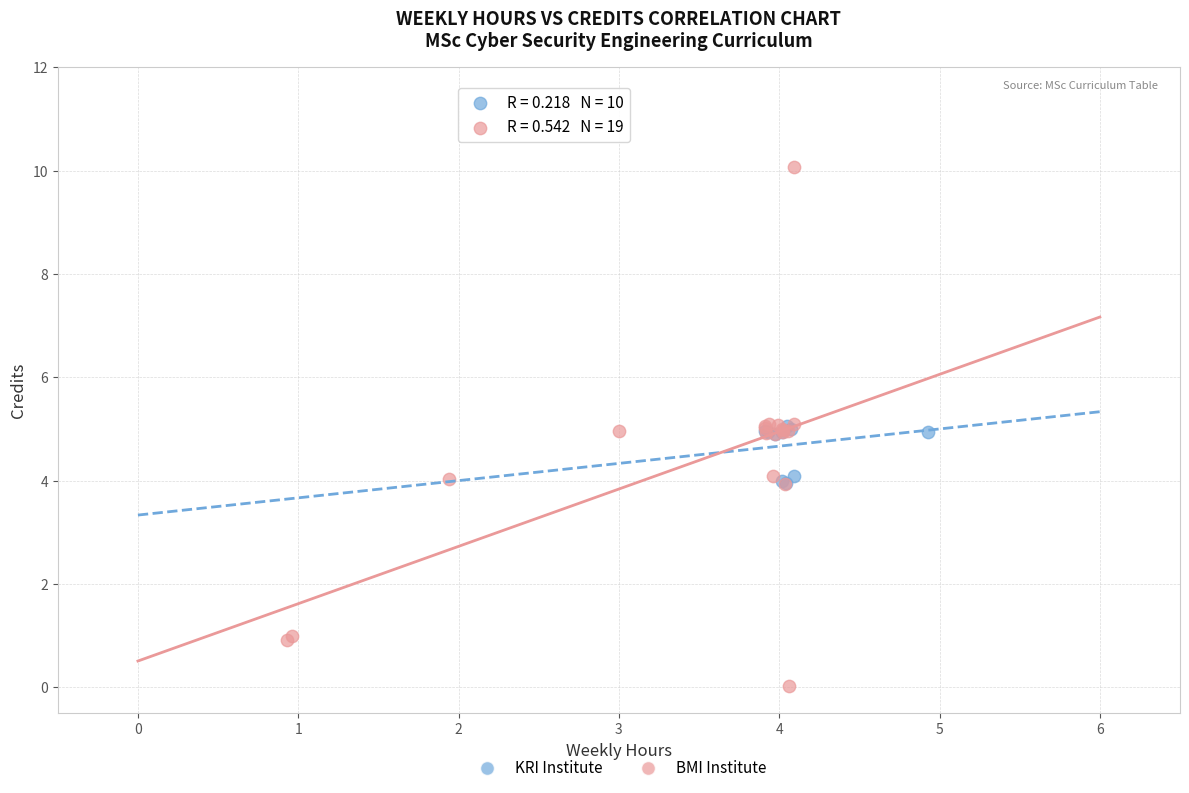

Which series reaches the minimum Y coordinate?

BMI Institute